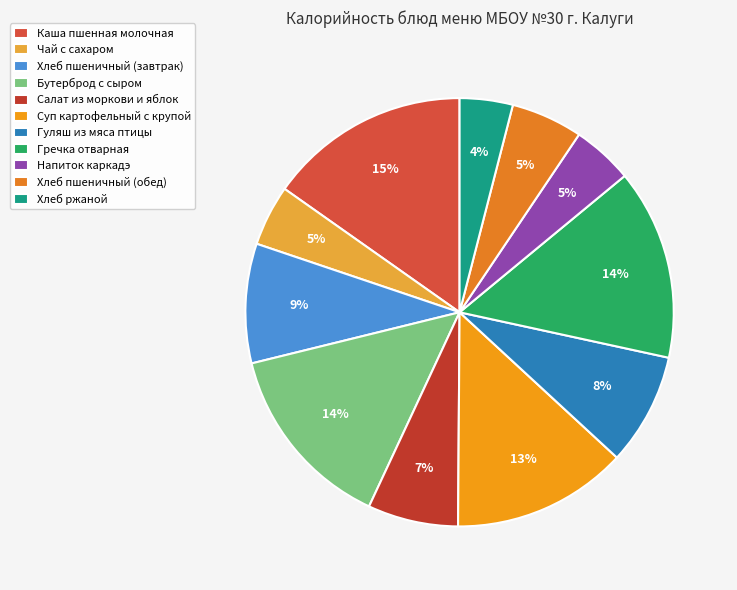

Which has a higher value, Гуляш из мяса птицы or Хлеб пшеничный (обед)?

Гуляш из мяса птицы